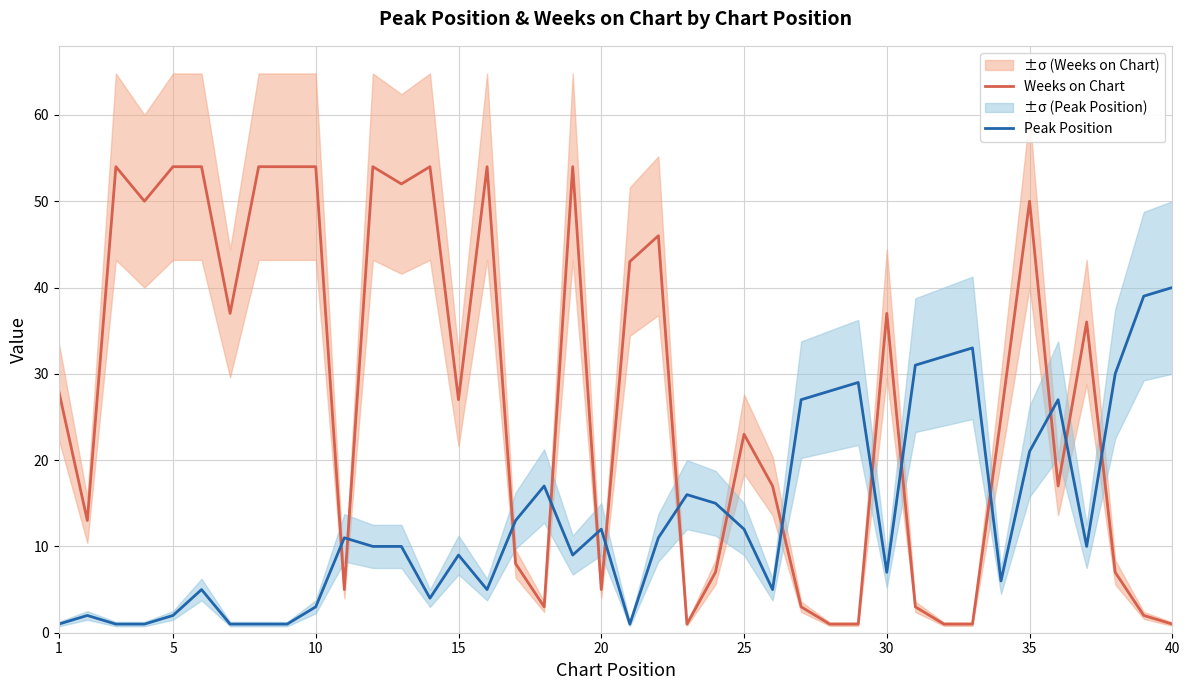

True or false: Peak Position has a value of 21 at 35.

True